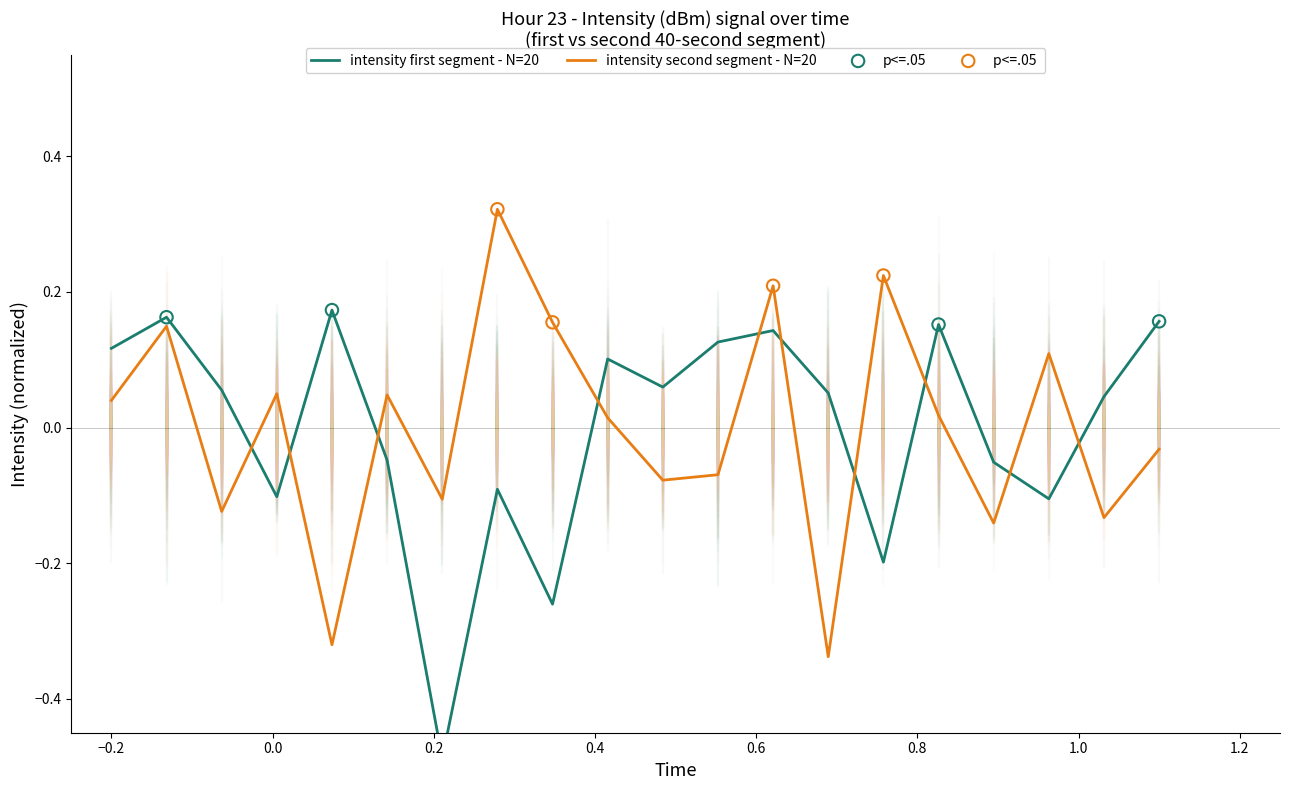

Which series reaches the minimum Y coordinate?

intensity_first_30